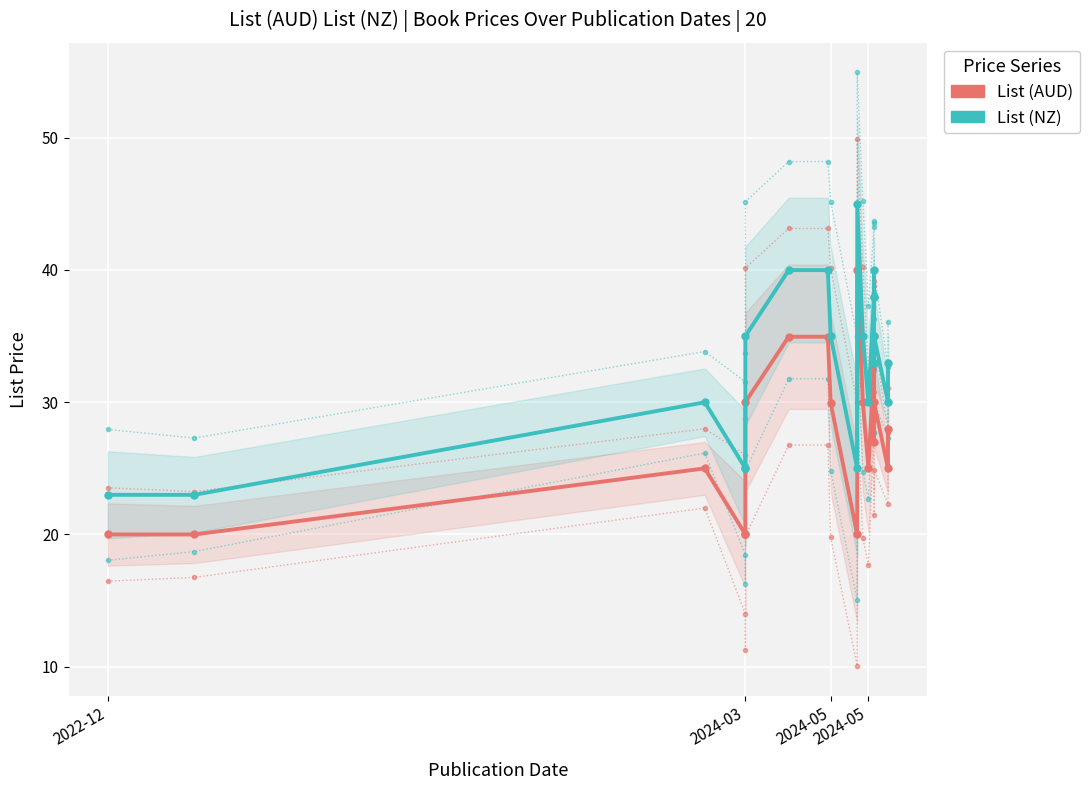

True or false: List (NZ) and List (AUD) intersect in this chart.

False